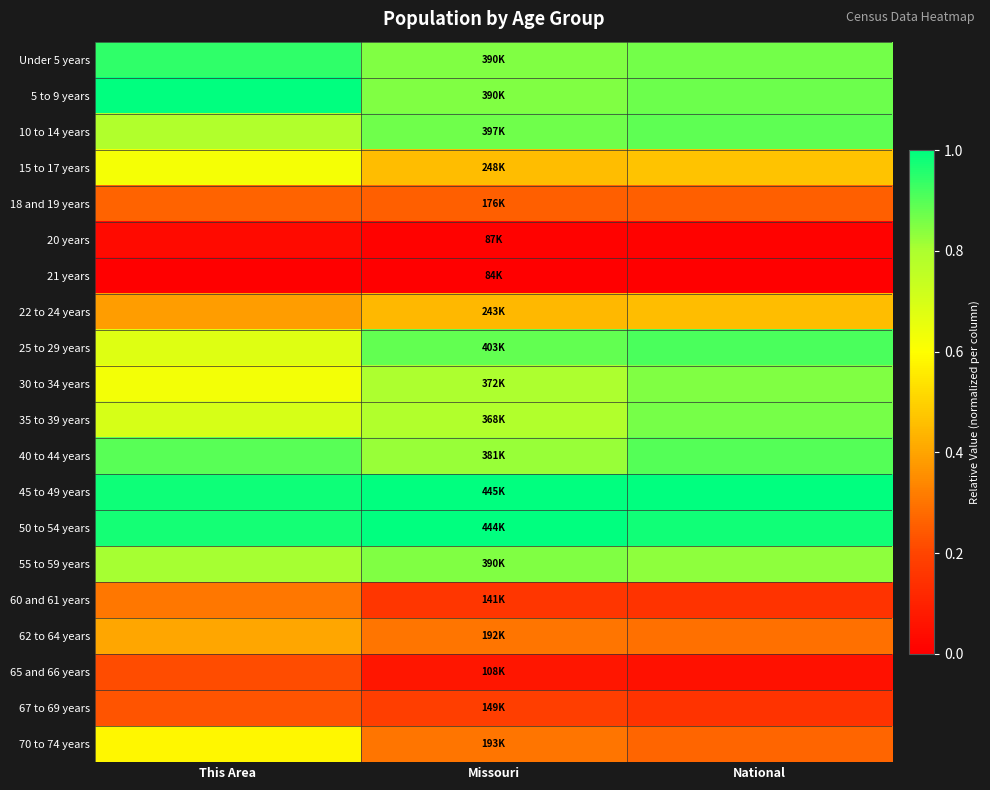

How many series are shown in this chart?

20